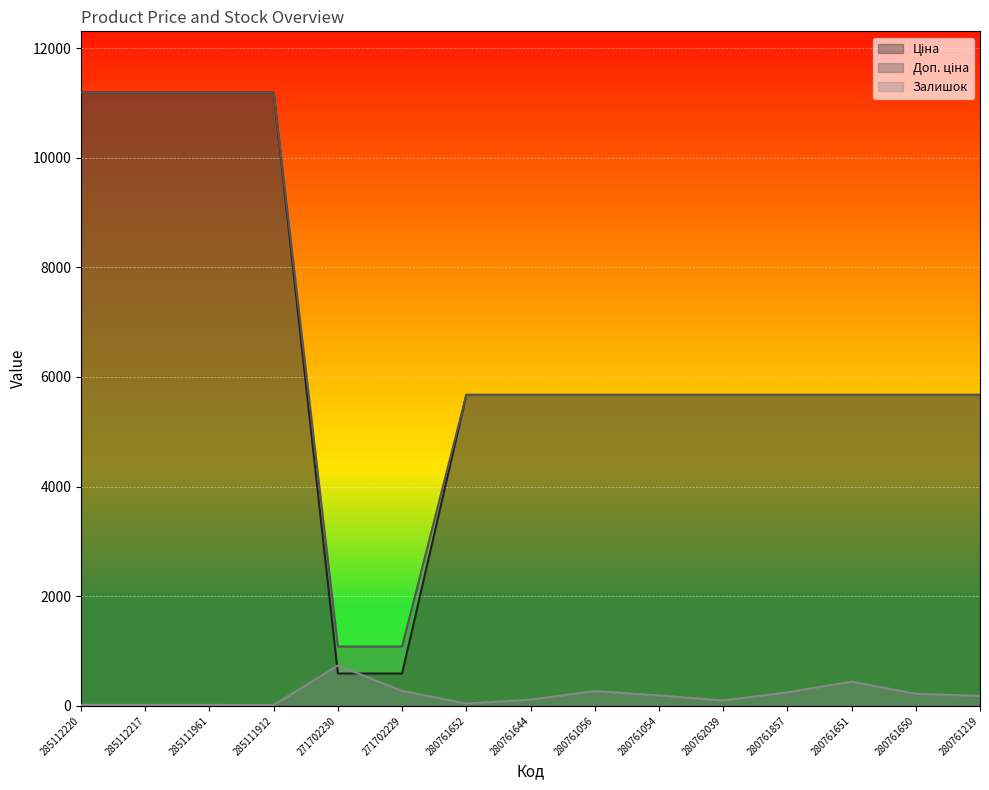

Reading left to right, what are all the values shown in this chart?

Ціна: 11188.2	11188.2	11188.2	11188.2	589.9	589.9	5673.8	5673.8	5673.8	5673.8	5673.8	5673.8	5673.8	5673.8	5673.8
Доп. ціна: 11188.2	11188.2	11188.2	11188.2	1081.7	1081.7	5673.8	5673.8	5673.8	5673.8	5673.8	5673.8	5673.8	5673.8	5673.8
Залишок: 17.0	17.0	17.0	15.0	736.0	273.0	42.0	113.0	270.0	190.0	99.0	246.0	441.0	220.0	182.0